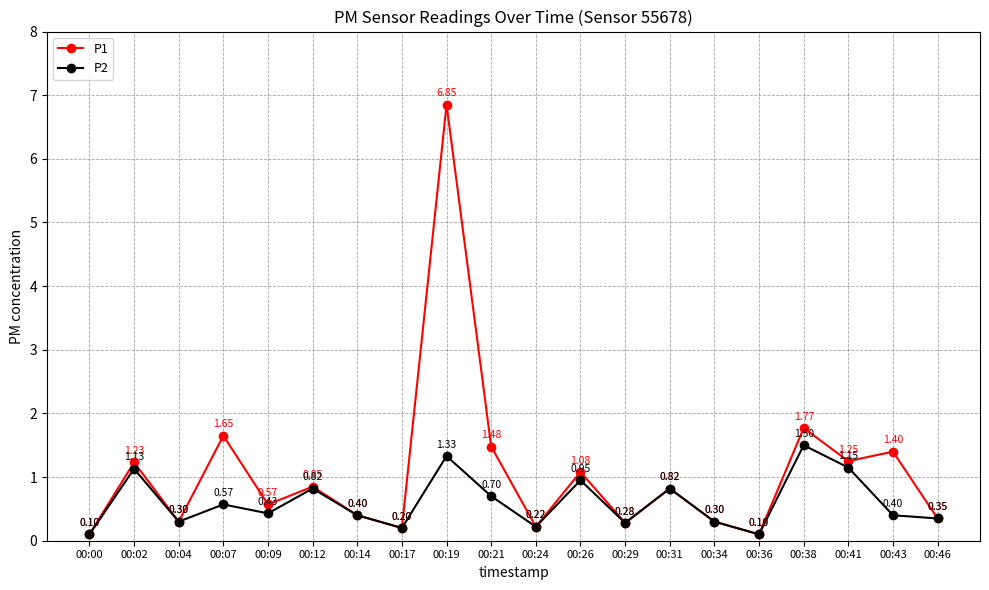

Which series has the largest range (max minus min)?

P1